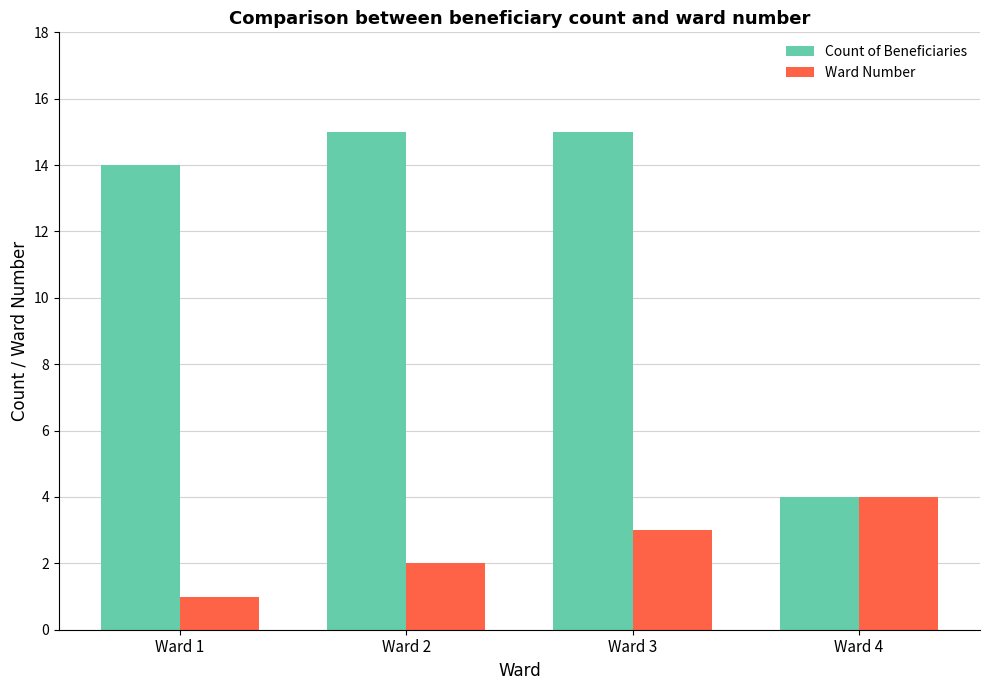

List the series in order of their overall mean, lowest first.

Ward Number, Count of Beneficiaries